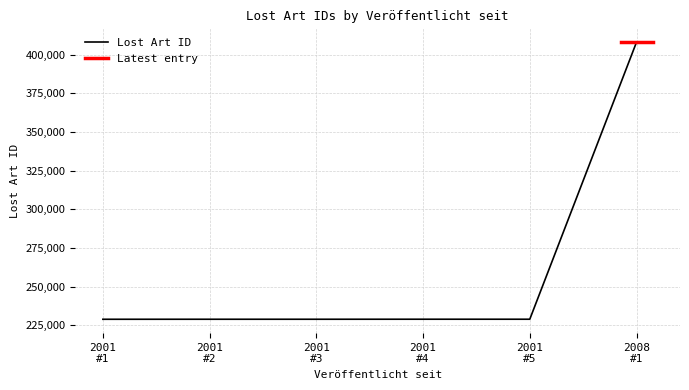

What is the maximum value for Lost Art ID?

408106